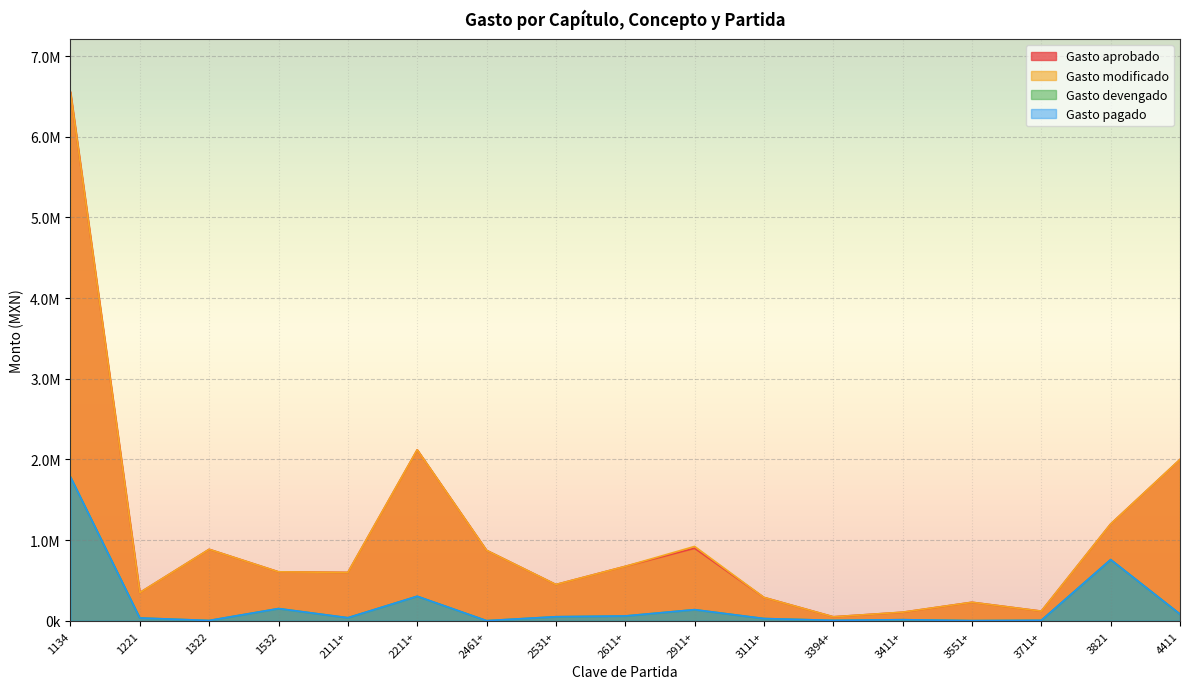

Where is Gasto modificado nearest to the value 3302050?

2211+